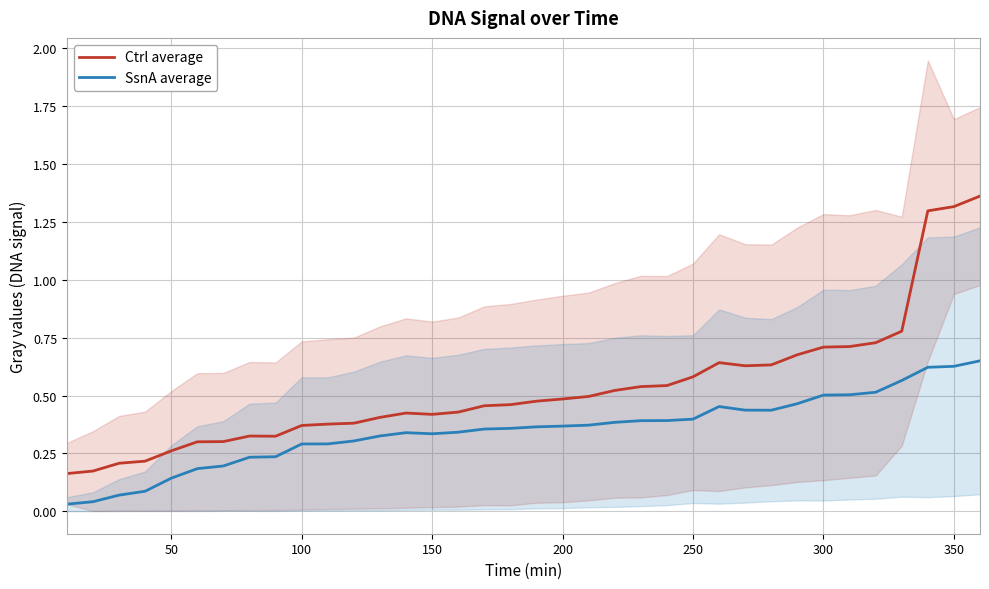

True or false: Ctrl average and SsnA average intersect in this chart.

False